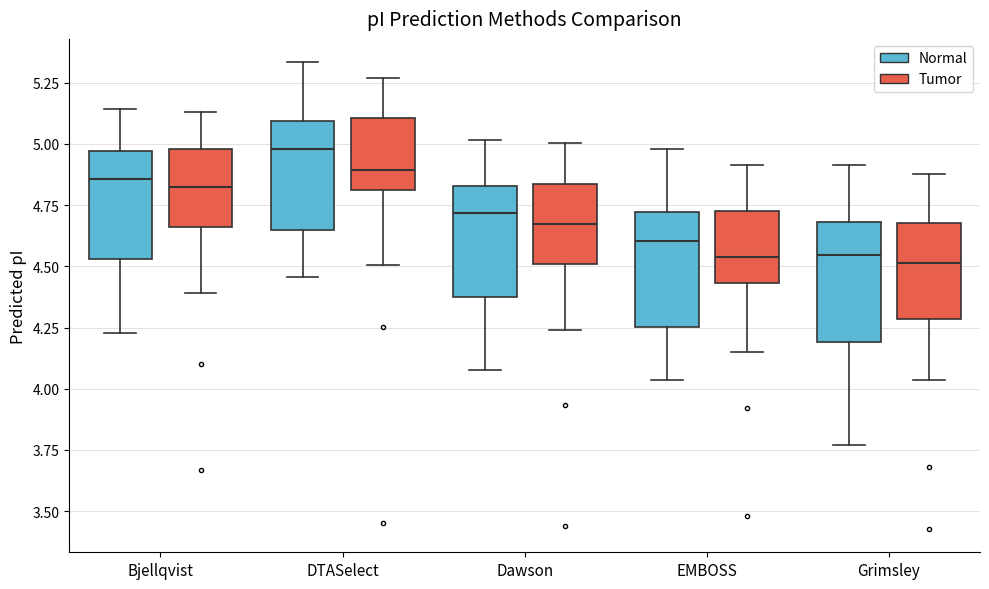

Reading left to right, transcribe this box plot: for each box, give where its median line is, the range the box spans, and where its two whiskers end, as read against the y-axis. The values are not printed on the chart, so give them approximately, as read against the axis.

Bjellqvist (Normal): median 4.85, box 4.55 to 4.95, whiskers 4.25 to 5.15
Bjellqvist (Tumor): median 4.85, box 4.65 to 5.00, whiskers 4.40 to 5.15
DTASelect (Normal): median 5.00, box 4.65 to 5.10, whiskers 4.45 to 5.35
DTASelect (Tumor): median 4.90, box 4.80 to 5.10, whiskers 4.50 to 5.25
Dawson (Normal): median 4.70, box 4.35 to 4.85, whiskers 4.10 to 5.00
Dawson (Tumor): median 4.65, box 4.50 to 4.85, whiskers 4.25 to 5.00
EMBOSS (Normal): median 4.60, box 4.25 to 4.70, whiskers 4.05 to 5.00
EMBOSS (Tumor): median 4.55, box 4.45 to 4.75, whiskers 4.15 to 4.90
Grimsley (Normal): median 4.55, box 4.20 to 4.70, whiskers 3.75 to 4.90
Grimsley (Tumor): median 4.50, box 4.30 to 4.70, whiskers 4.05 to 4.90